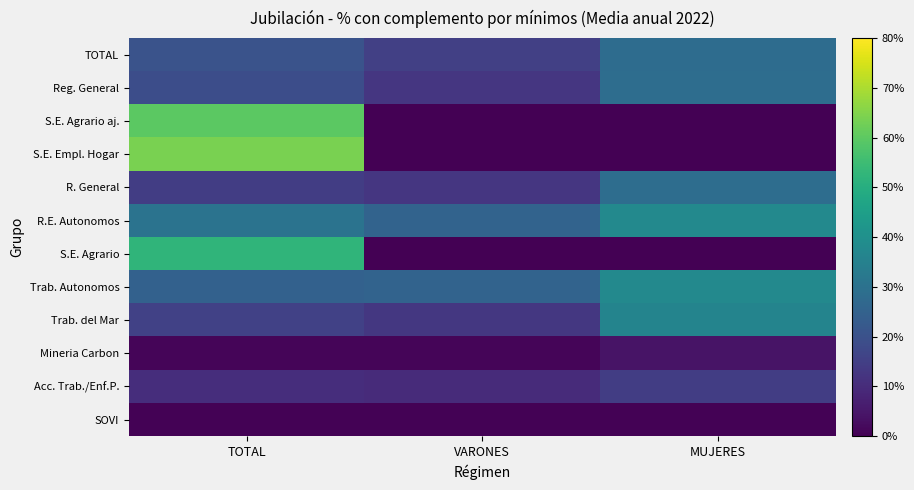

Which category has the highest value across all series?

TOTAL